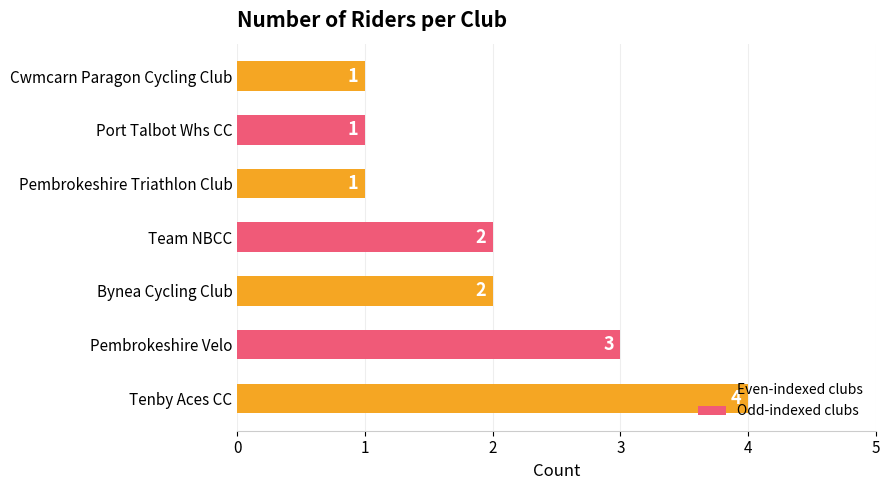

How many data points does each series have?

7